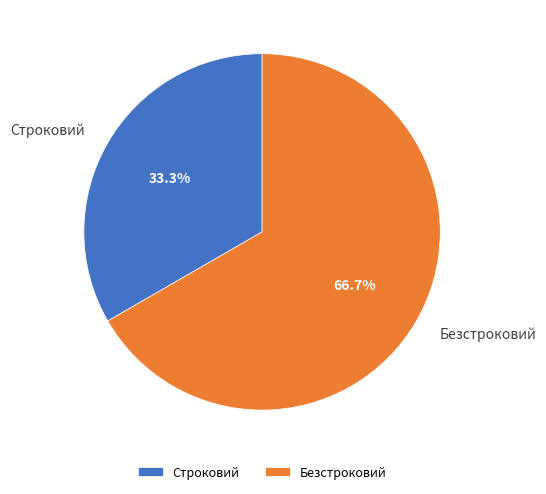

The Безстроковий slice represents 77% of the pie. True or false?

False